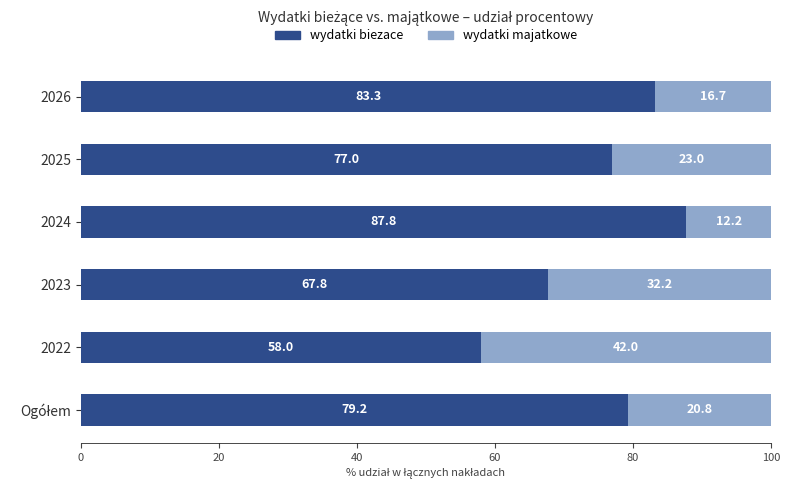

What is the minimum value for wydatki biezace?

58.0